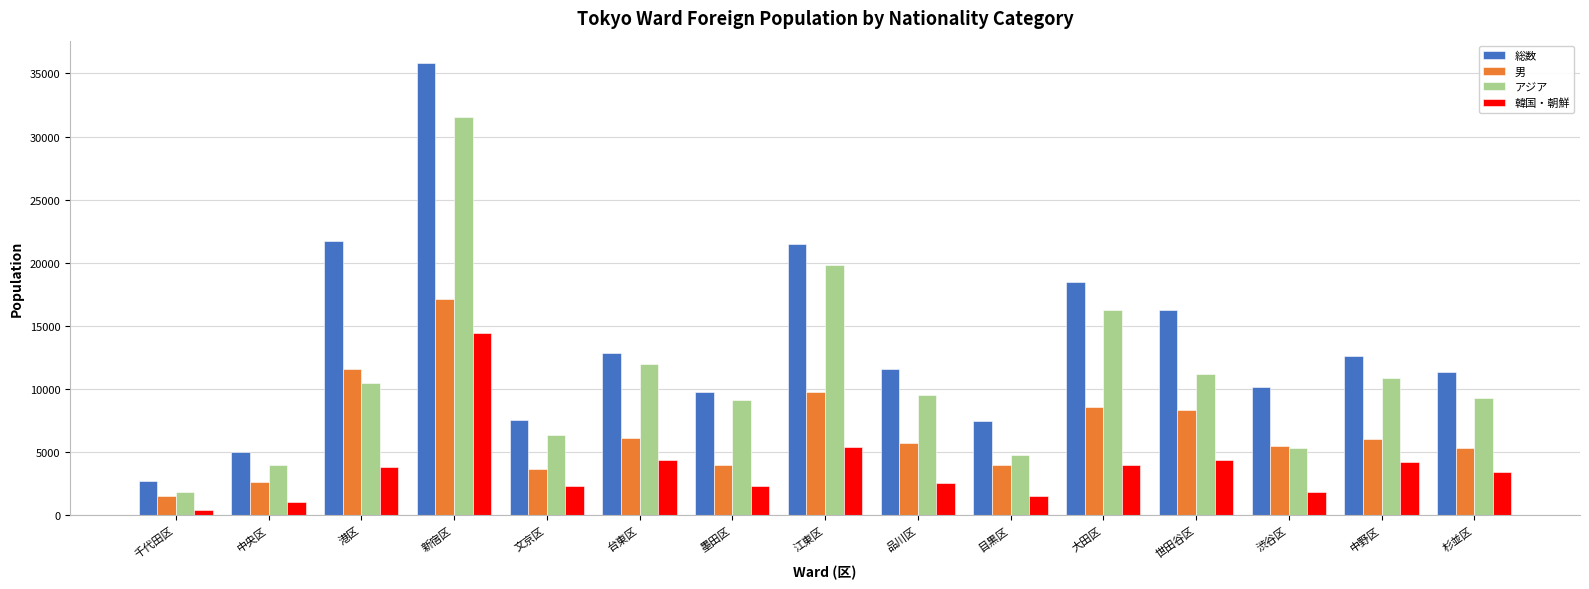

What is the average value of the 男 series?

6657